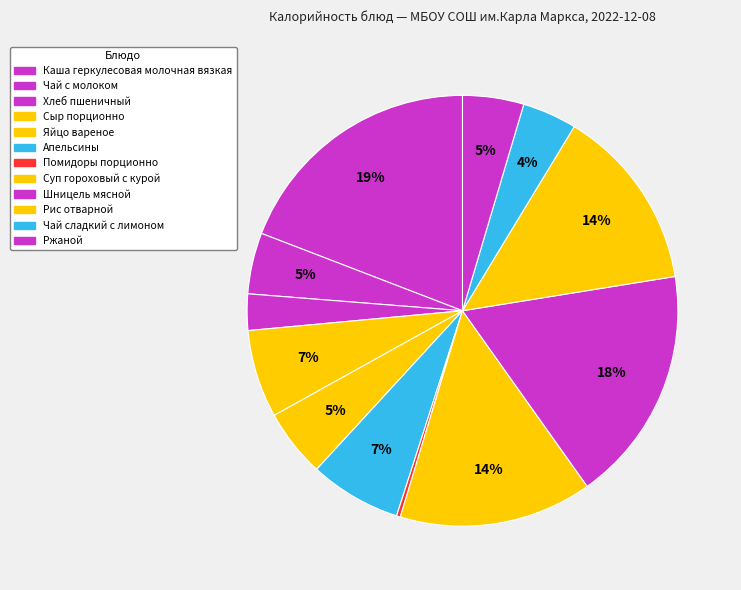

To the nearest percent, what percentage of the pie is Хлеб пшеничный?

3%